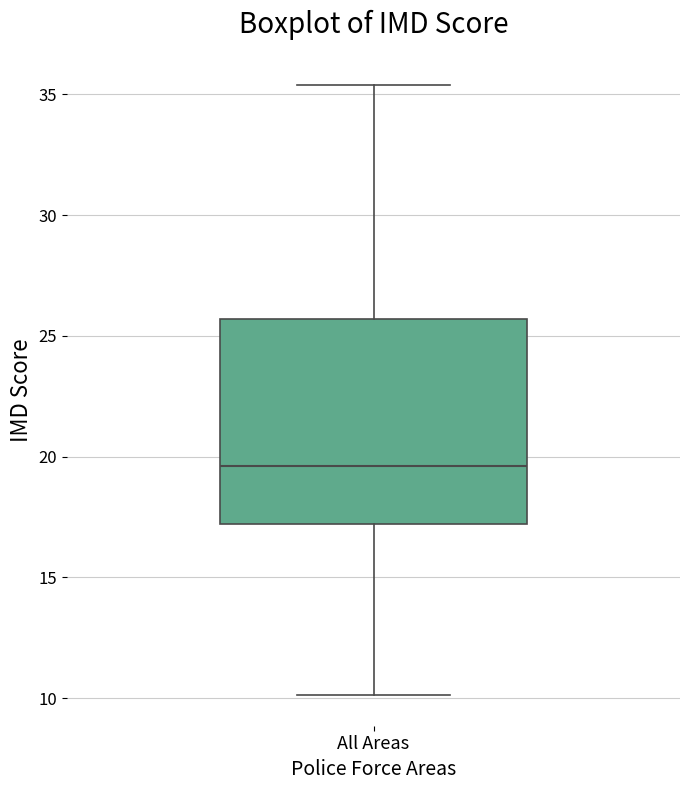

Transcribe this box plot: give where the median line is, the range the box spans, and where the two whiskers end, as read against the y-axis. The values are not printed on the chart, so give them approximately, as read against the axis.

median 19.5, box 17.0 to 25.5, whiskers 10.0 to 35.5